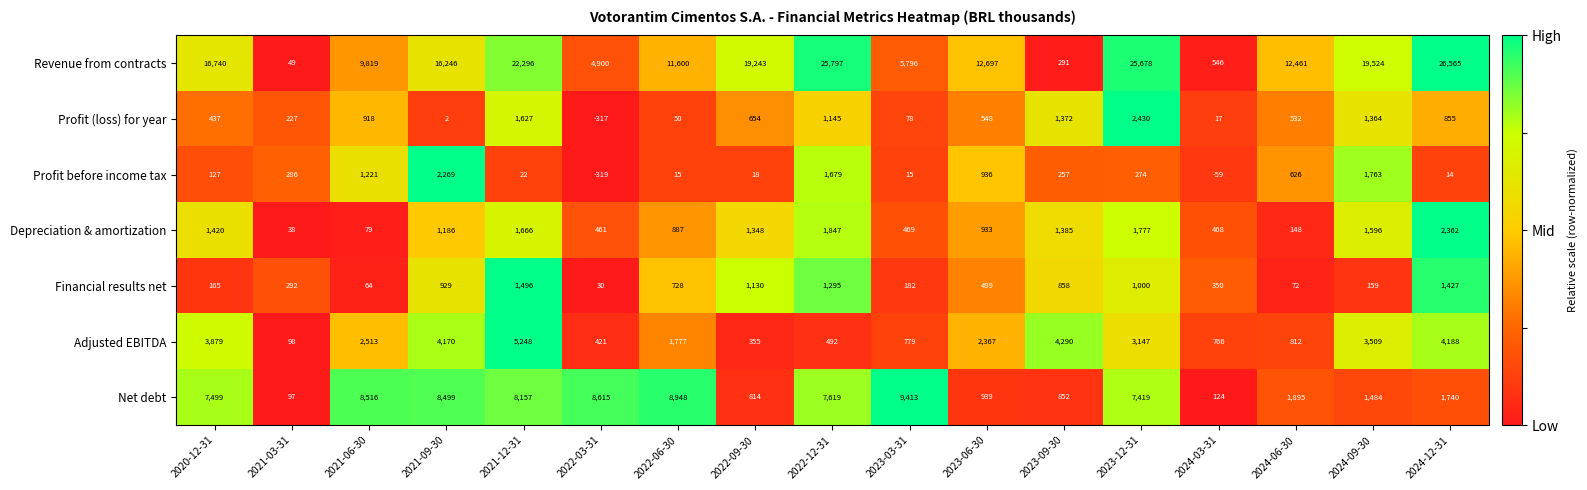

What is the difference between the maximum and minimum values in the Revenue from contracts series?

26516